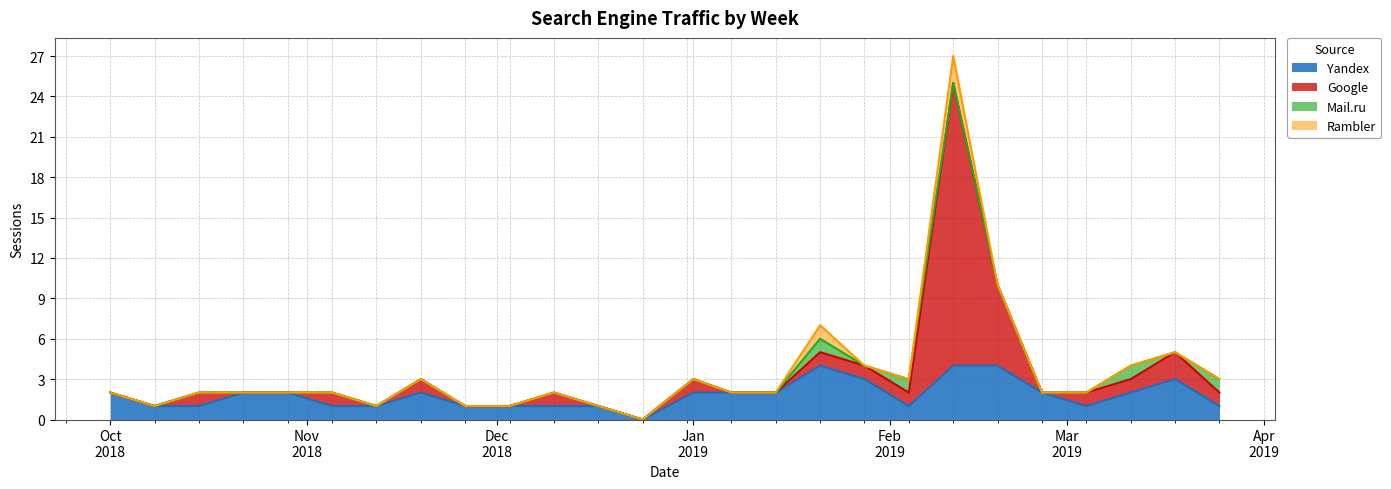

What is the maximum value for Yandex?

4